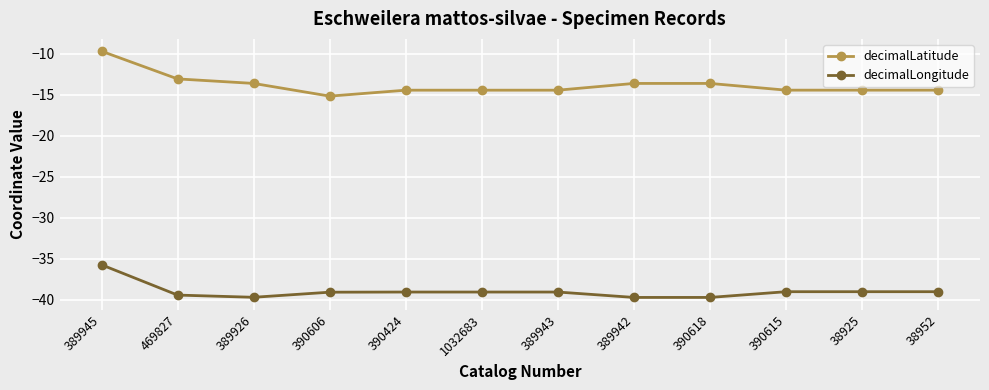

What is the value of the decimalLongitude point at the 10th from the left?

-39.0